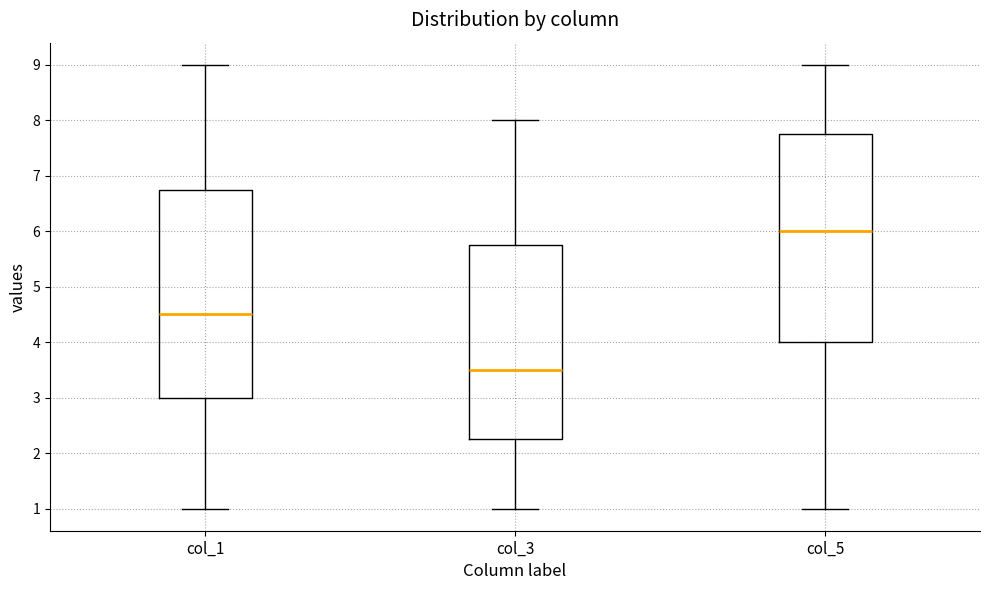

Where does the lower whisker of the box for col_5 end on the y-axis? The values are not printed on the chart, so give them approximately, as read against the axis.

1.0